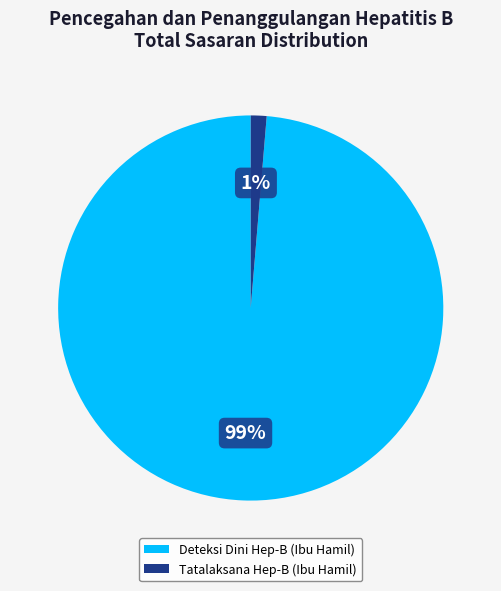

Is there a majority slice in this chart?

Yes